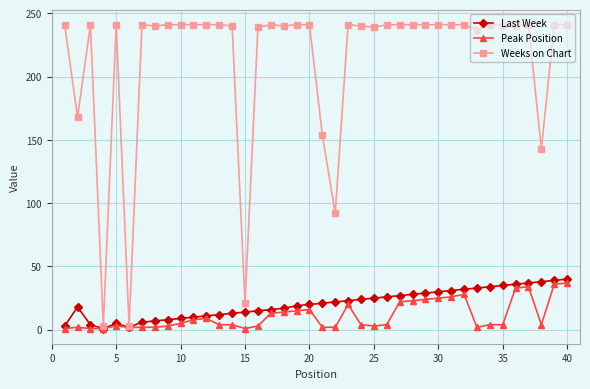

How many data points does each series have?

40